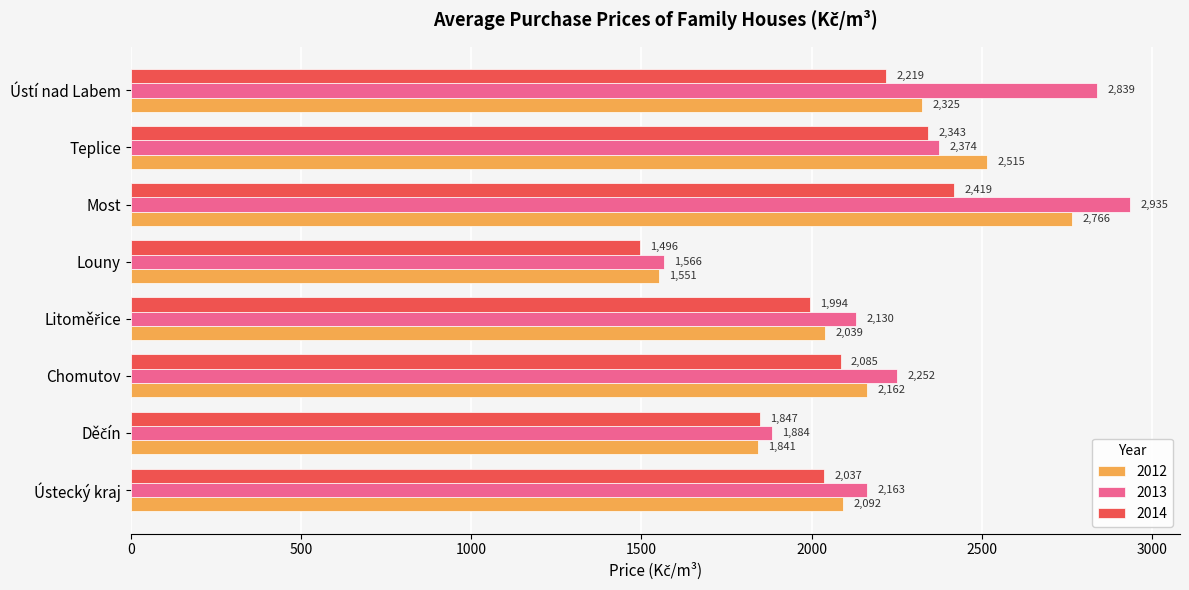

Rank the series by their average value, from highest to lowest.

2013, 2012, 2014